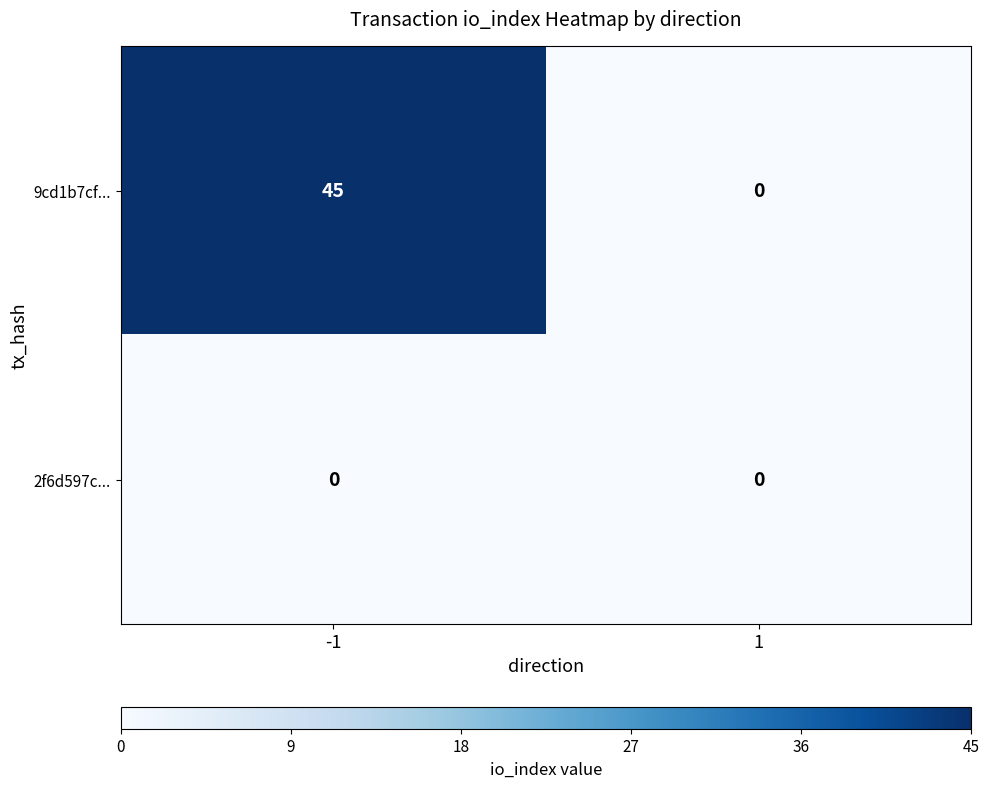

True or false: 2f6d597c... has a value of 0 at 1.

True